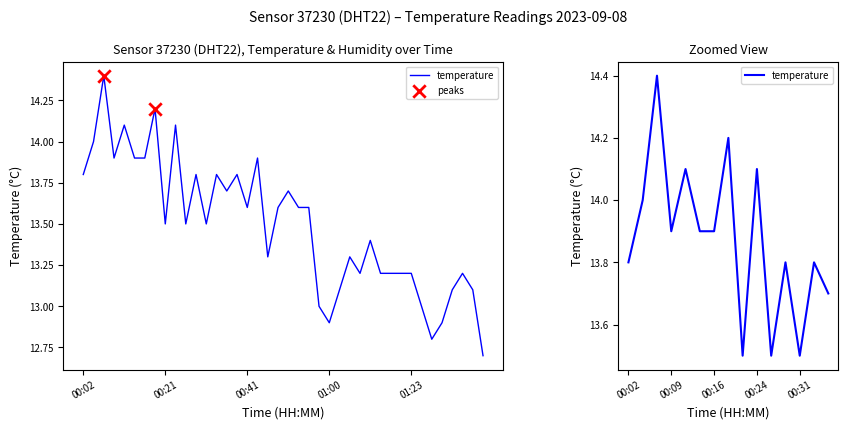

Approximately how many times larger is the value at 01:10 compared to 00:24?

1.0